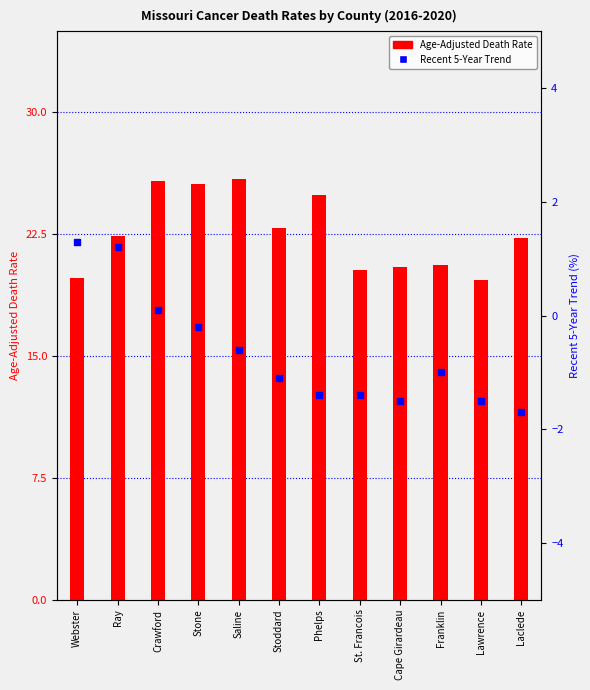

At which category is the sum across all series the highest?

Crawford